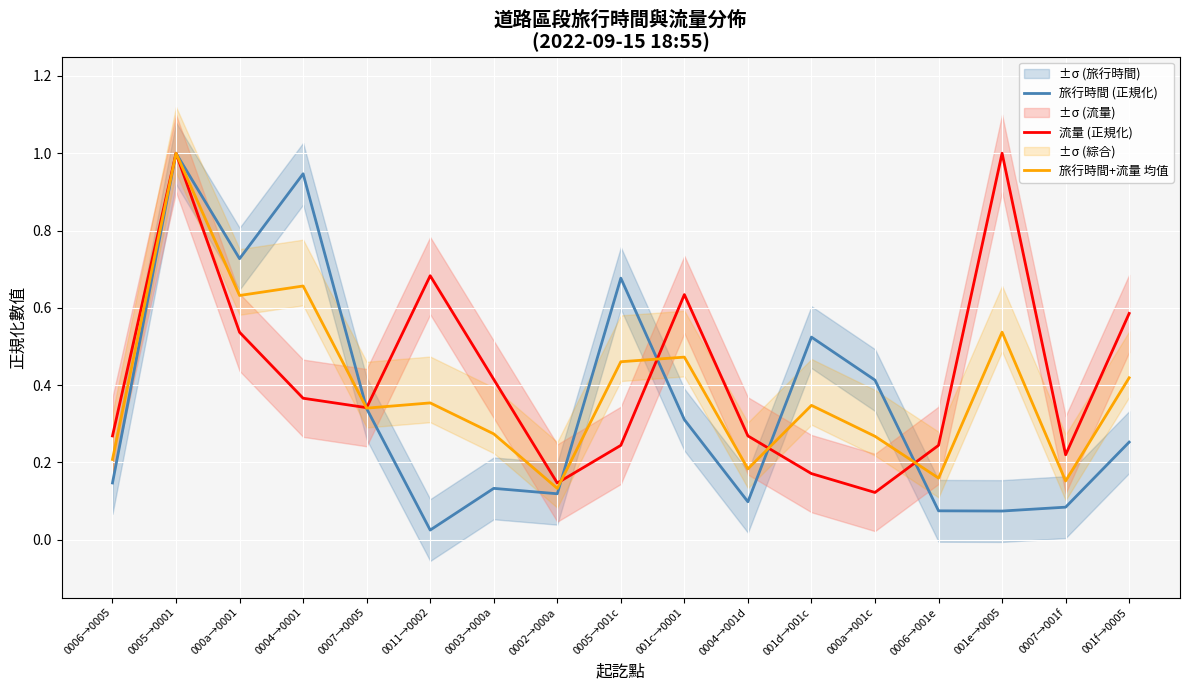

Read the 旅行時間 (正規化) value at 0006→0005.

0.1